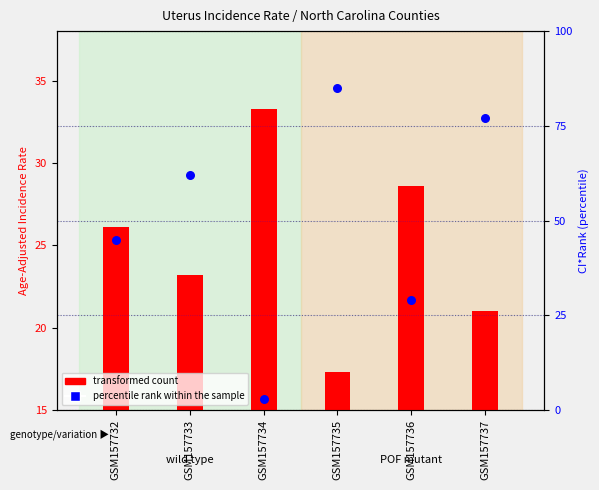

What are all the series names shown in the legend?

transformed count, percentile rank within the sample